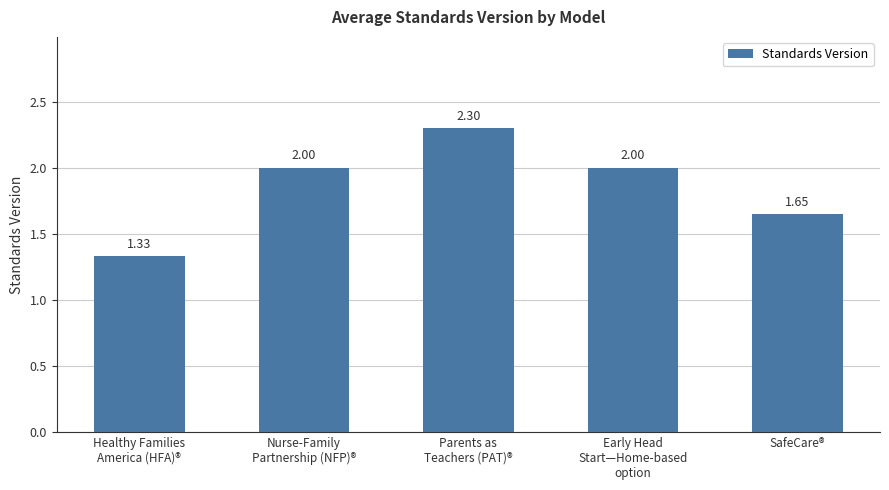

What is the average value?

1.9